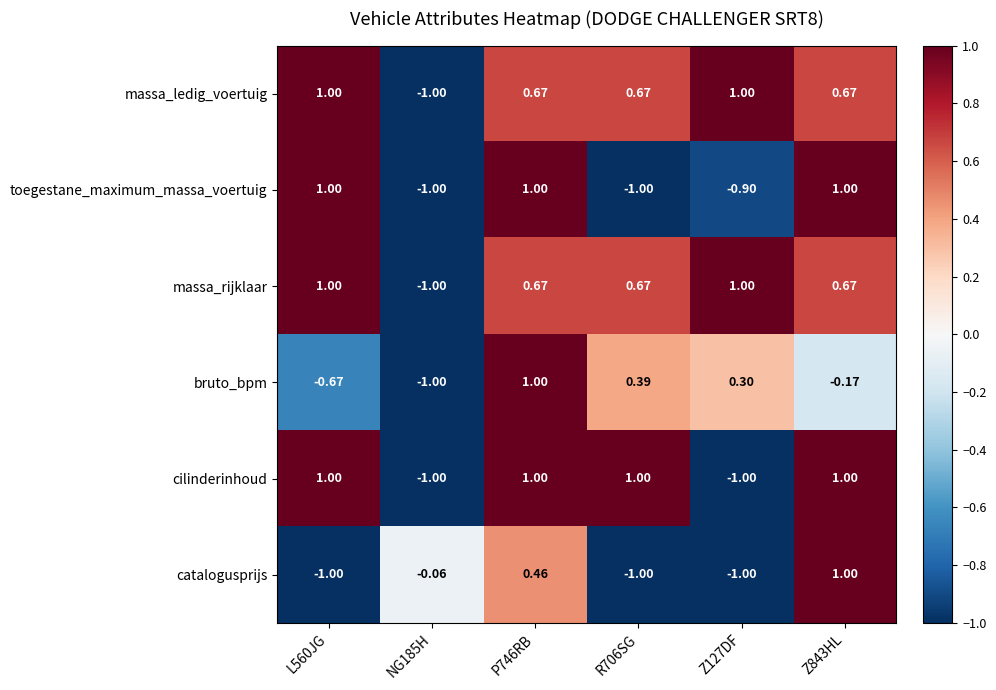

Is the value of bruto_bpm at NG185H greater than the value of toegestane_maximum_massa_voertuig at L560JG?

No